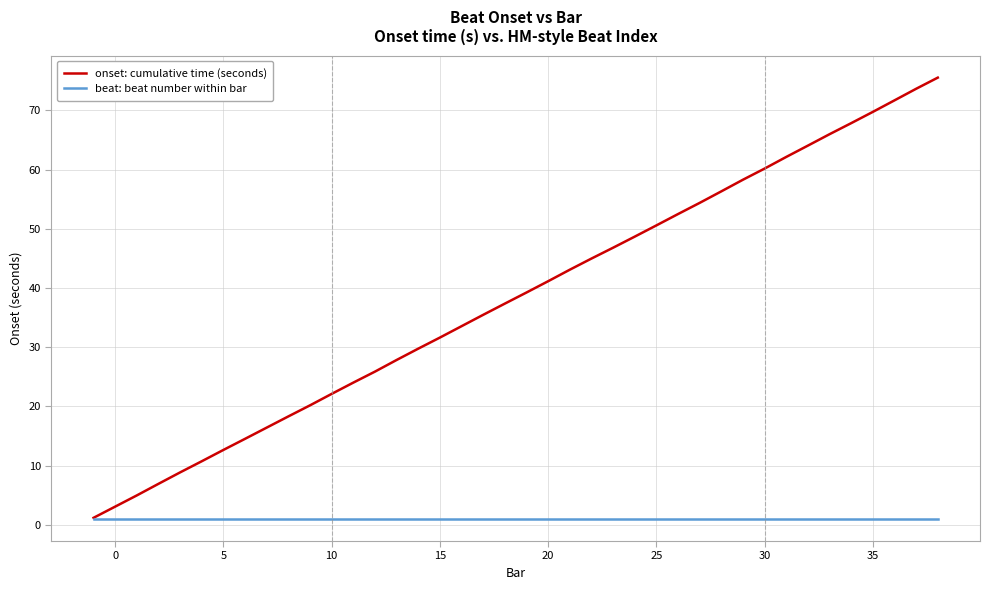

Which series has the largest range (max minus min)?

onset: cumulative time (seconds)